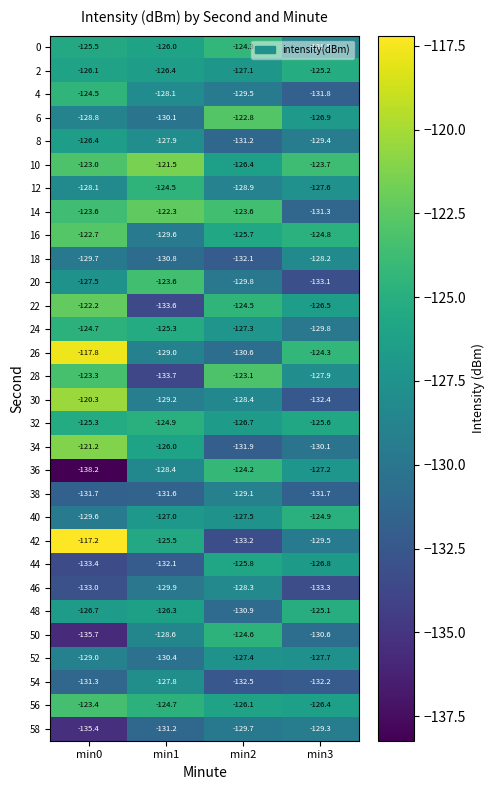

Is it true that 54 equals -71.4 at min1?

False